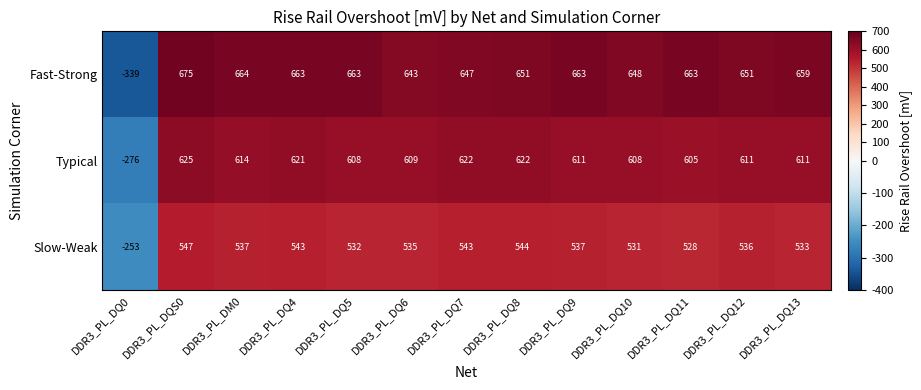

Which label corresponds to the largest value in the chart?

DDR3_PL_DQS0